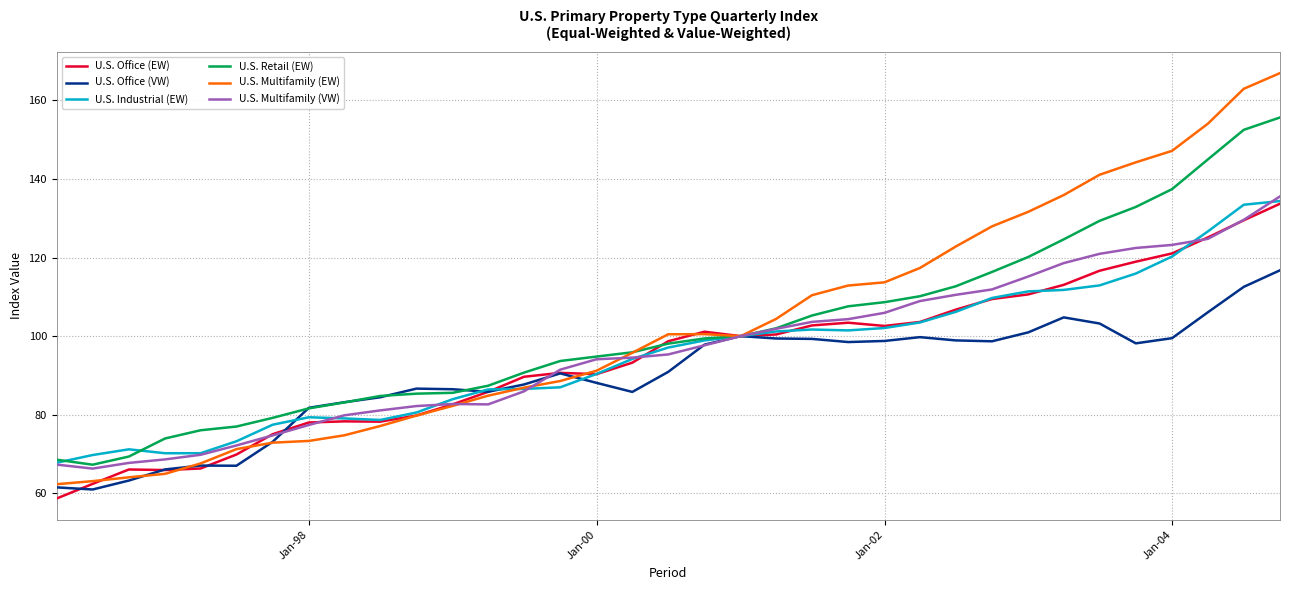

Which series has the largest range (max minus min)?

U.S. Multifamily (EW)